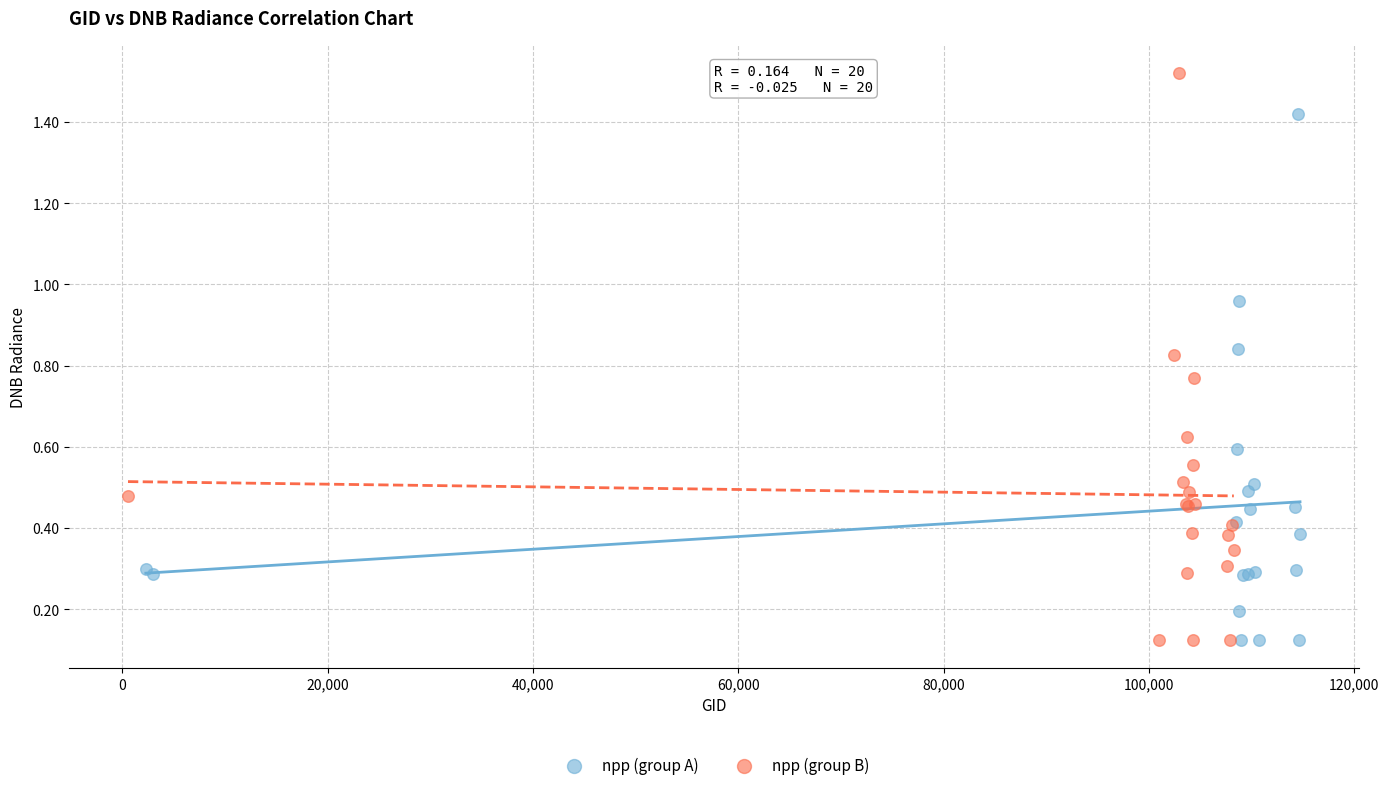

What are all the series names shown in the legend?

npp (group A), npp (group B)